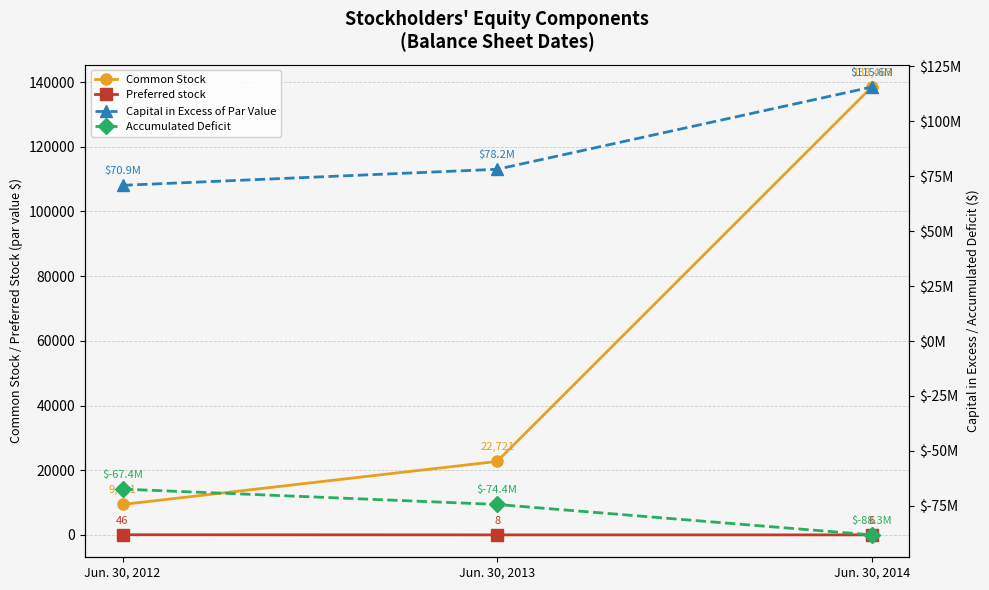

Does the chart have visible grid lines?

Yes